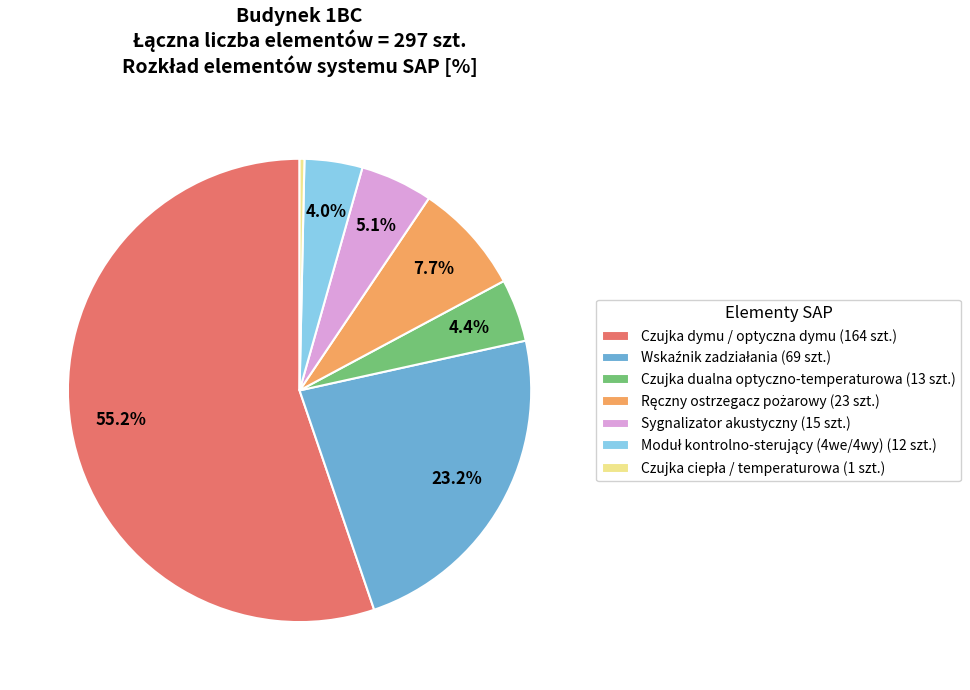

How many segments does this pie chart have?

7